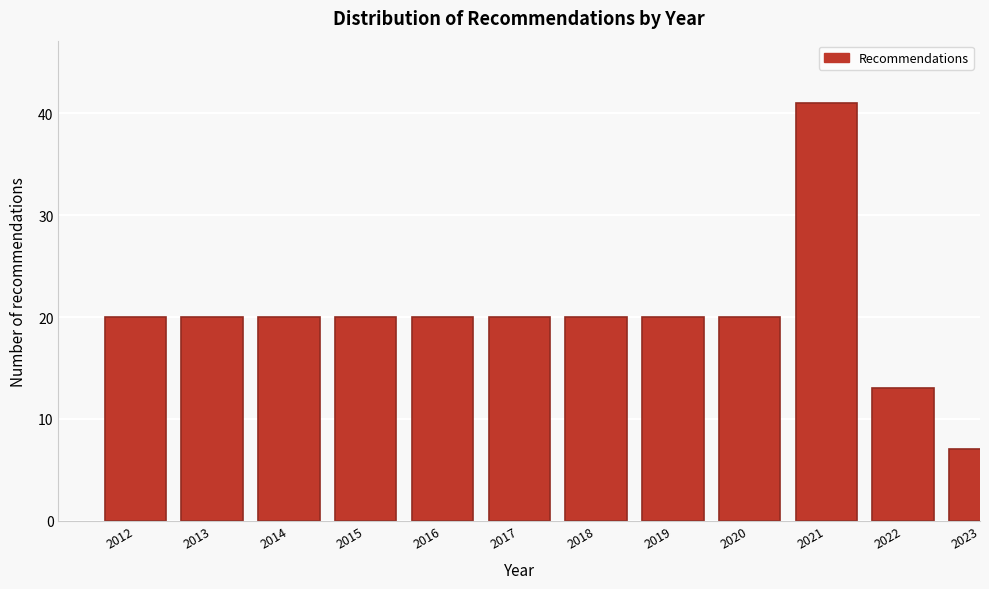

Reading right to left, what are all the values shown in this chart?

7	13	41	20	20	20	20	20	20	20	20	20